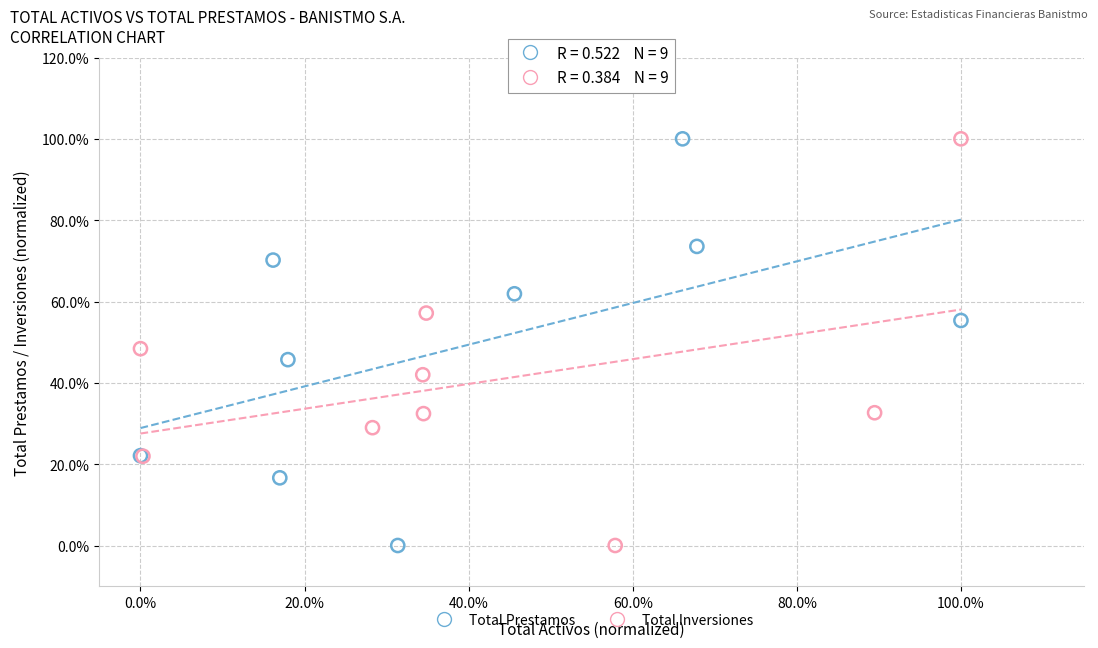

What are all the series names shown in the legend?

Total Prestamos, Total Inversiones